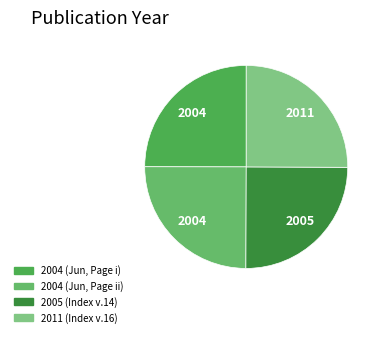

To the nearest percent, what is the combined percentage of 2004 (Jun, Page ii) and 2005 (Index v.14)?

50%